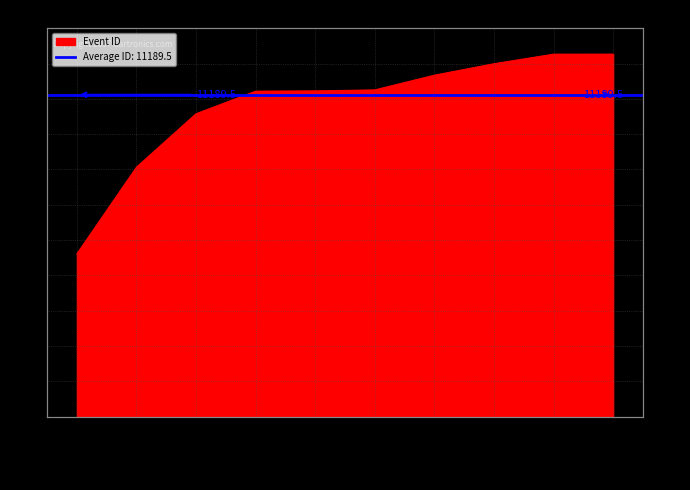

True or false: the data shows 12602 at 2024-04-27.

True